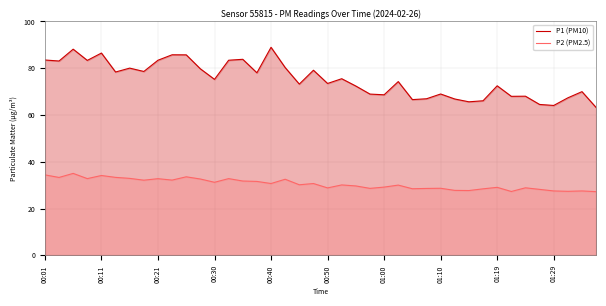

Which series has the widest spread of values?

P1 (PM10)